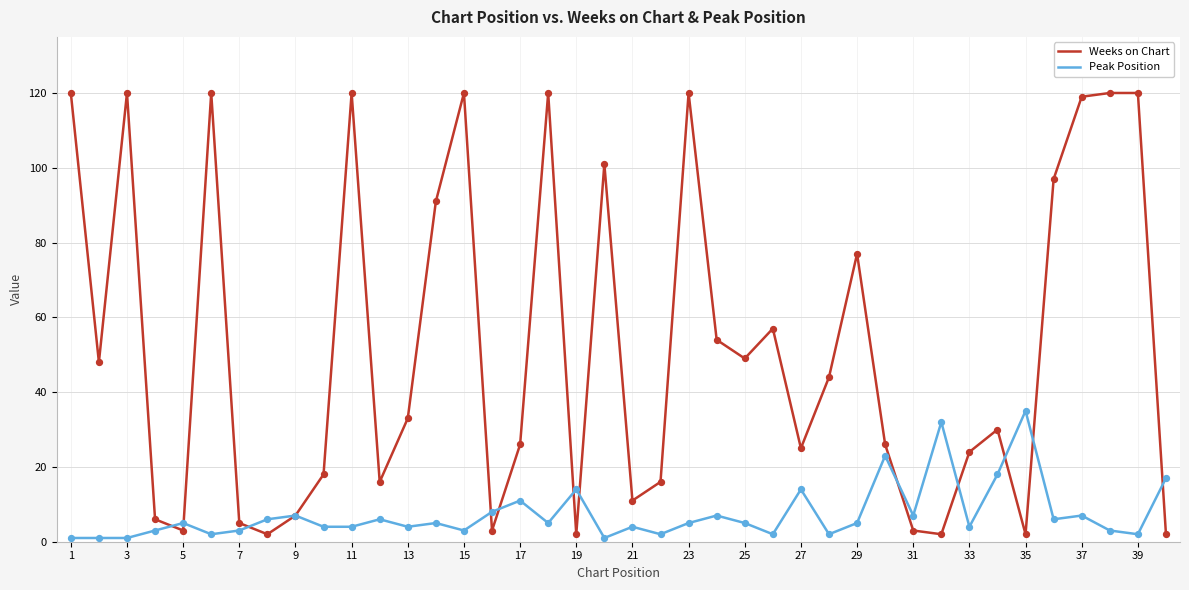

What are all the series names shown in the legend?

Weeks on Chart, Peak Position